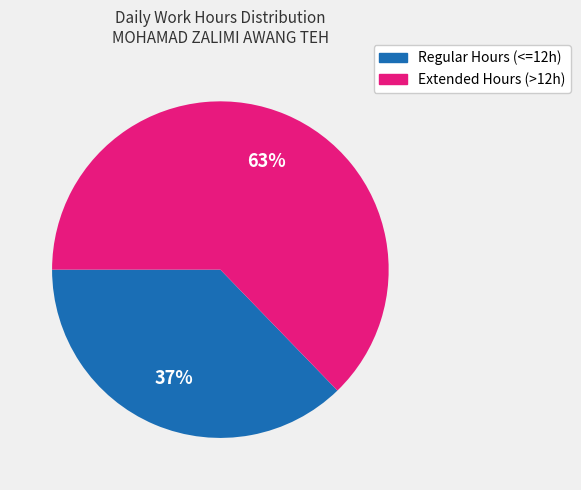

To the nearest percent, what is the average slice percentage?

50%